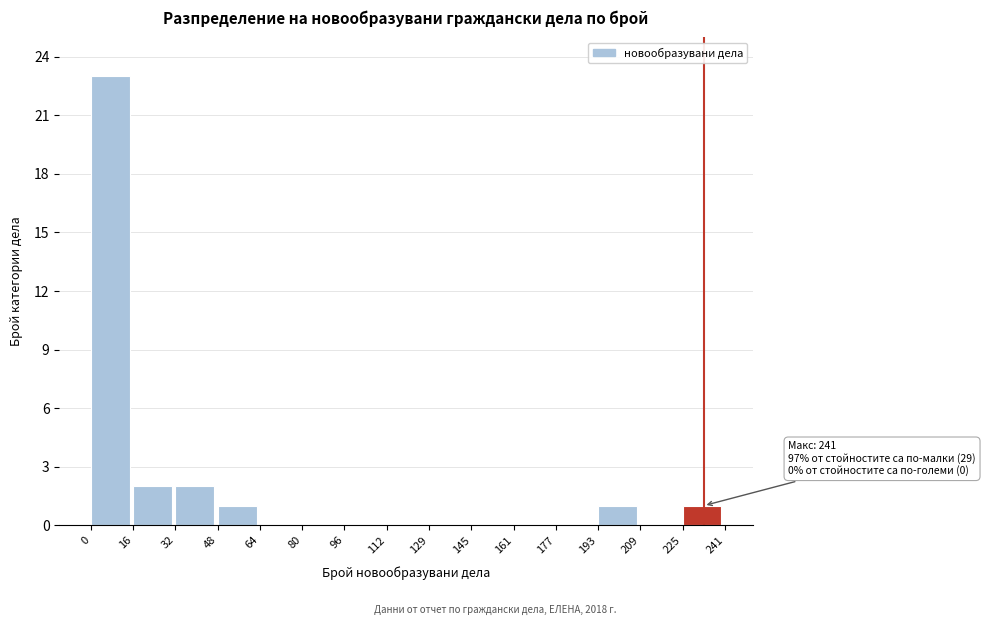

Over which range of the x-axis is the bar tallest?

0 to 16